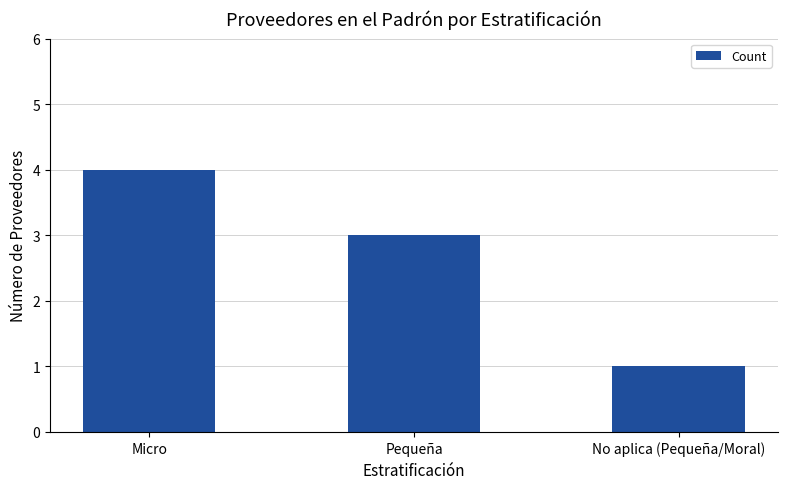

The value at Pequeña is 2. True or false?

False